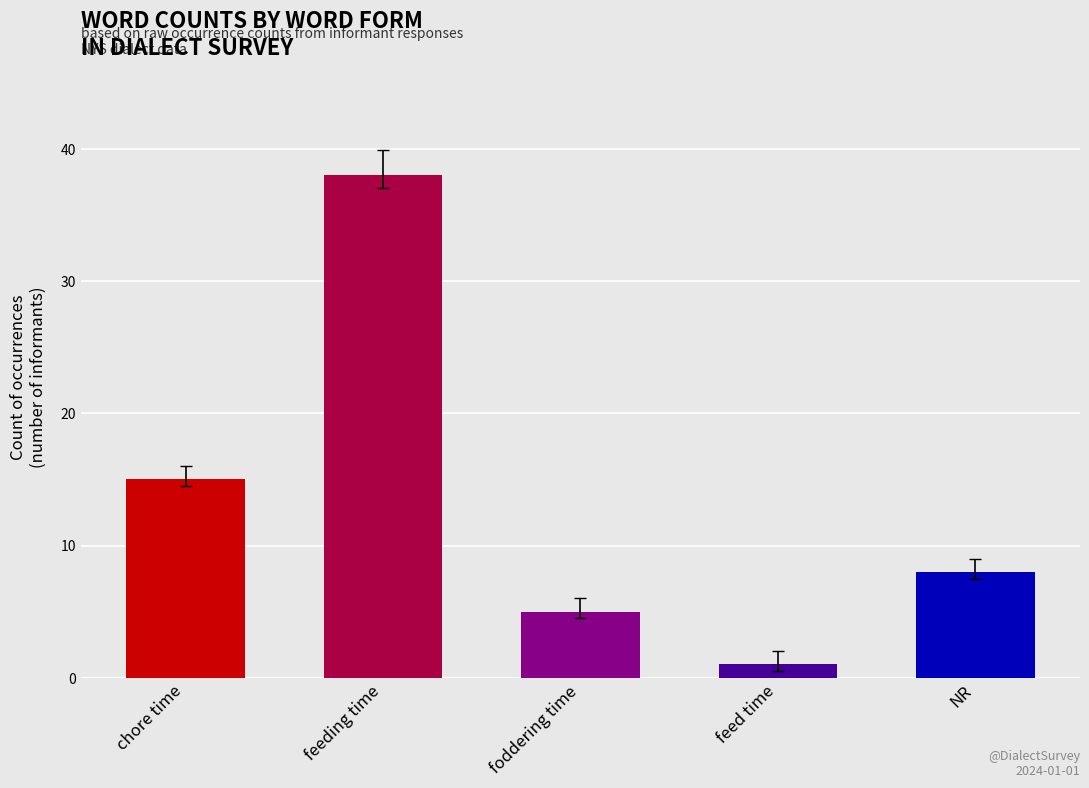

Rank the categories by value from highest to lowest.

feeding time, chore time, NR, foddering time, feed time